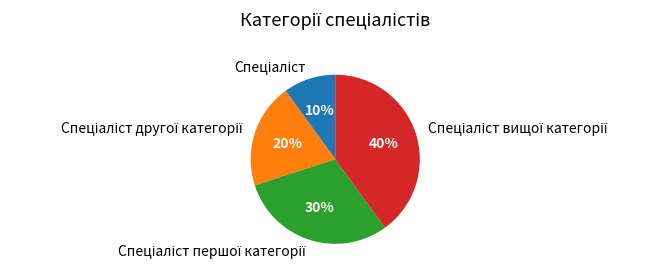

To the nearest percent, what is the average slice percentage?

25%